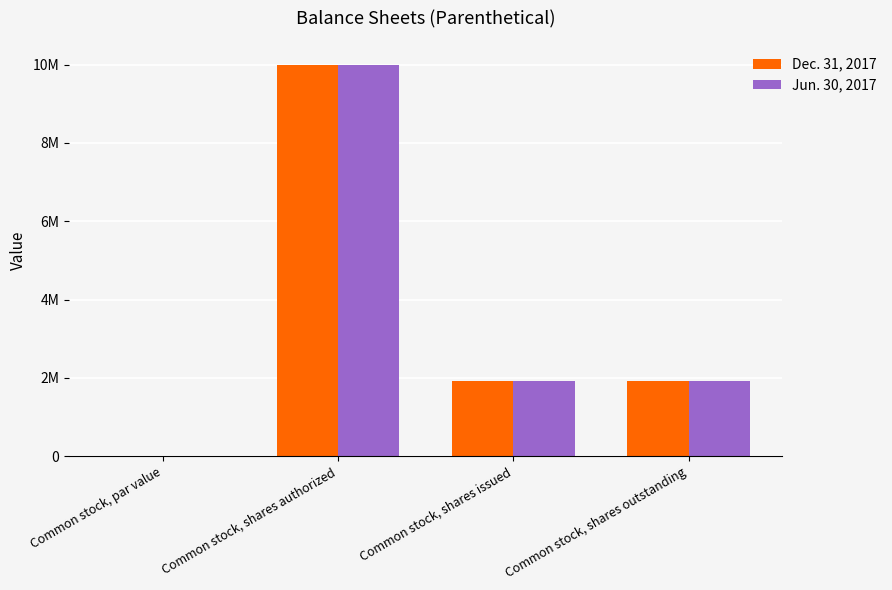

True or false: Dec. 31, 2017 has a value of 978136 at Common stock, shares outstanding.

False